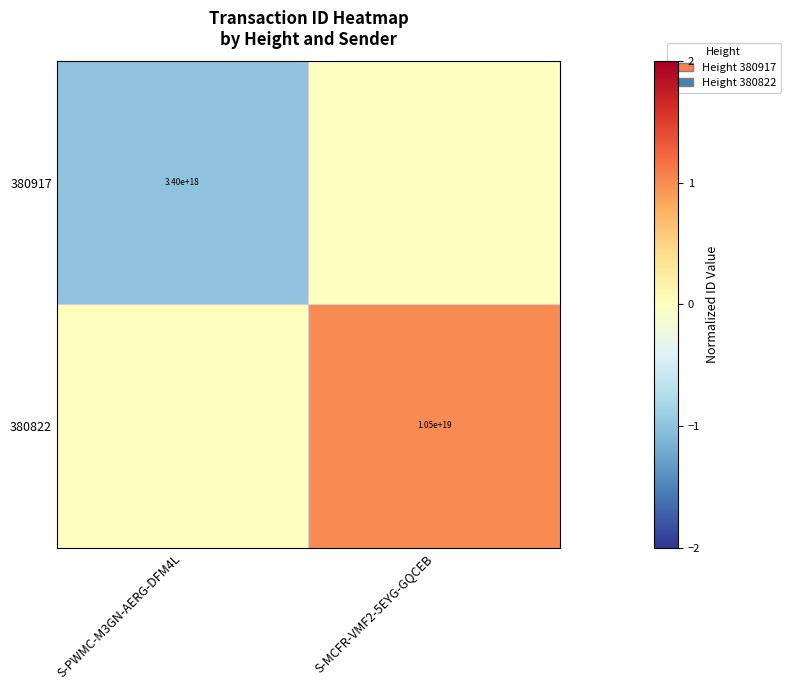

Is the value of 380917 at S-PWMC-M3GN-AERG-DFM4L greater than the value of 380822 at S-MCFR-VMF2-5EYG-GQCEB?

No